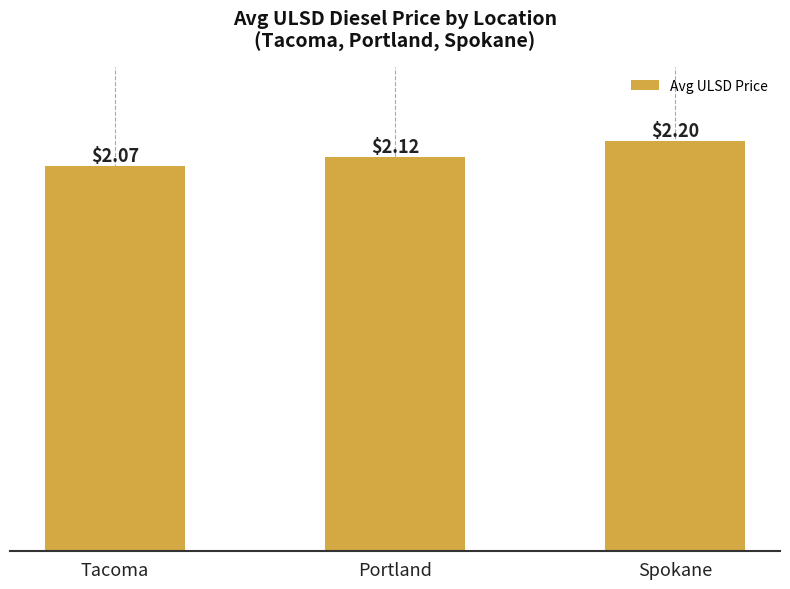

Which label corresponds to the smallest value in the chart?

Tacoma